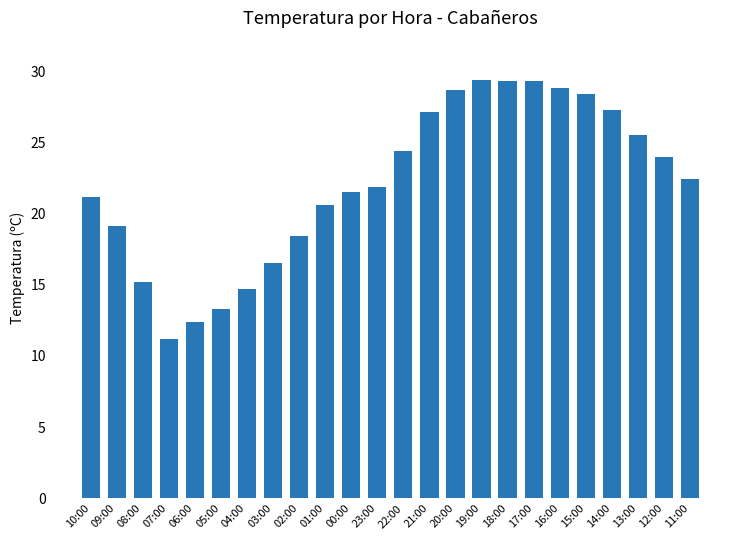

Approximately how many times larger is the value at 12:00 compared to 18:00?

0.8